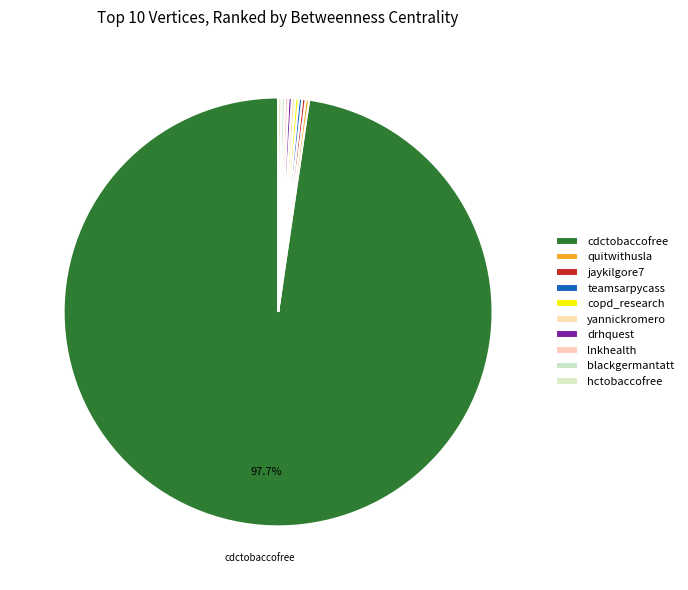

Which slice is the smallest?

quitwithusla